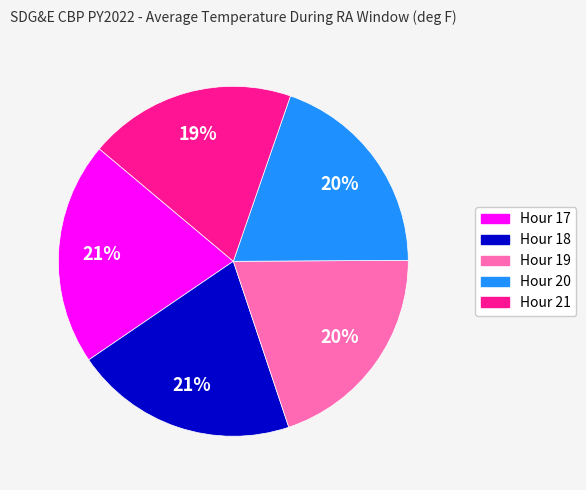

Is the sum of Hour 18 and Hour 17 greater than half?

No